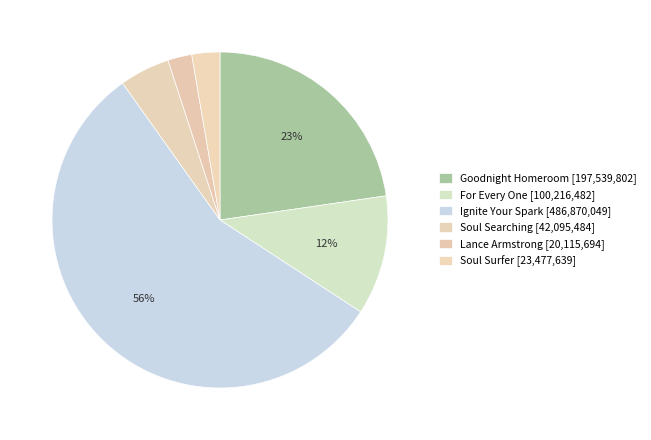

How many segments does this pie chart have?

6